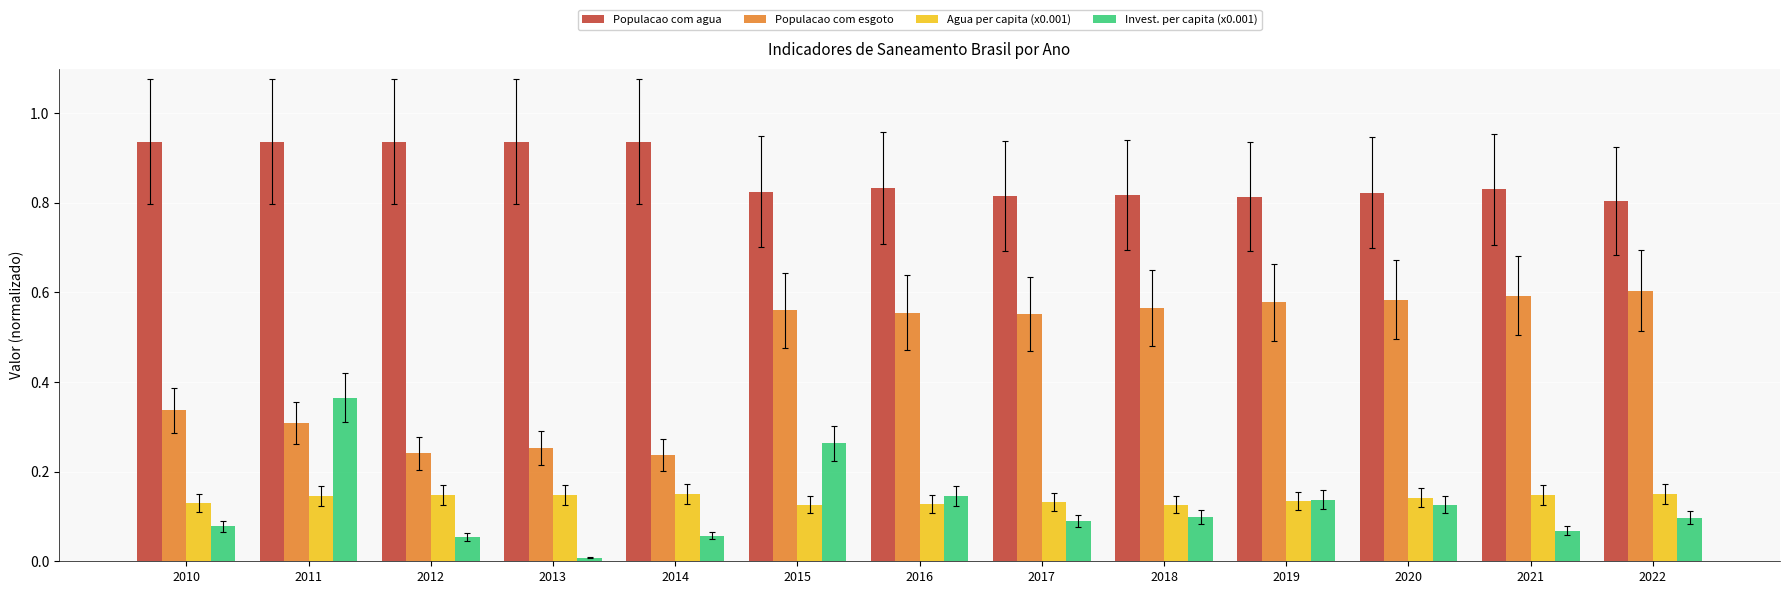

What are all the series names shown in the legend?

Populacao com agua, Populacao com esgoto, Agua per capita (x0.001), Invest. per capita (x0.001)